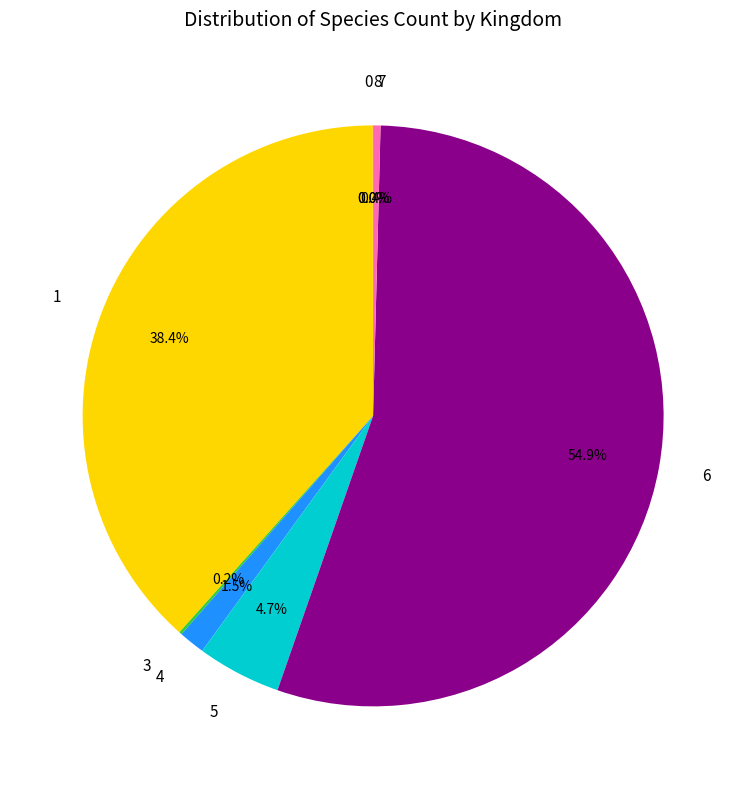

Which category accounts for the majority?

6